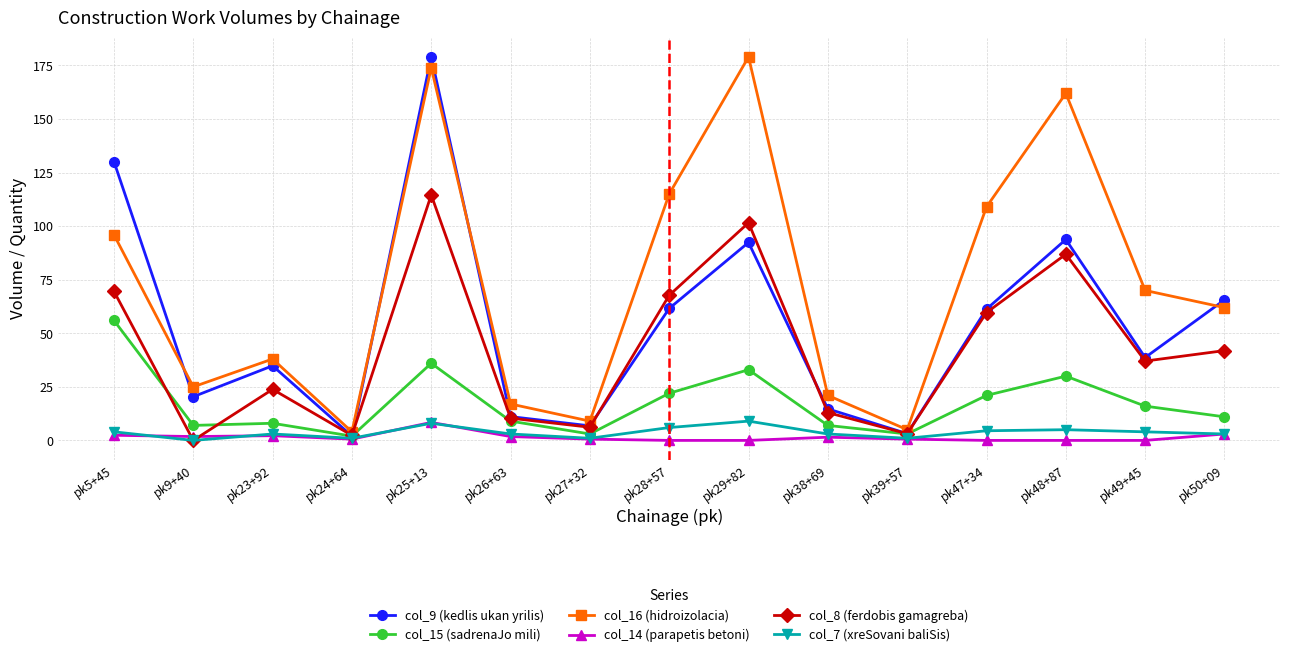

How many interior local peaks does the col_8 (ferdobis gamagreba) series have?

4